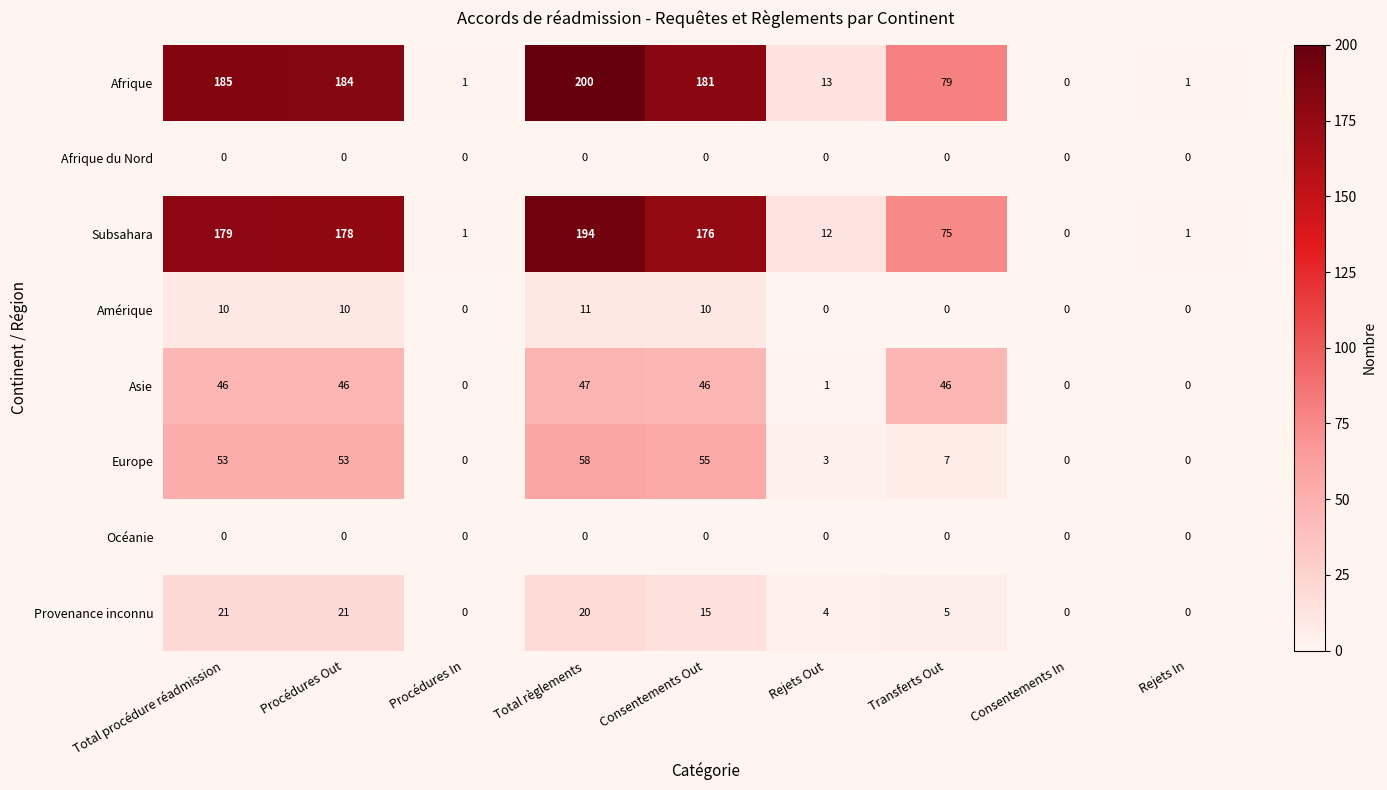

What is the difference between the Afrique values at Total procédure réadmission and Procédures In?

184